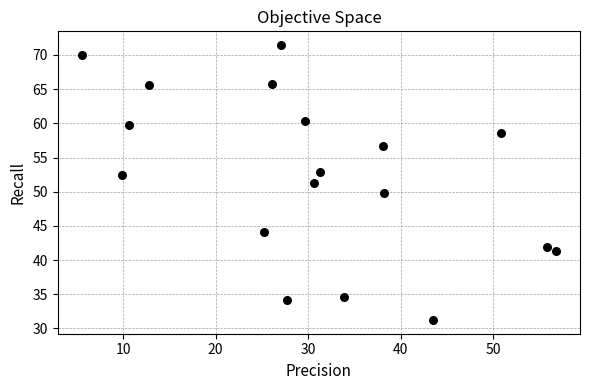

What is the range of X values (max minus min)?

51.3